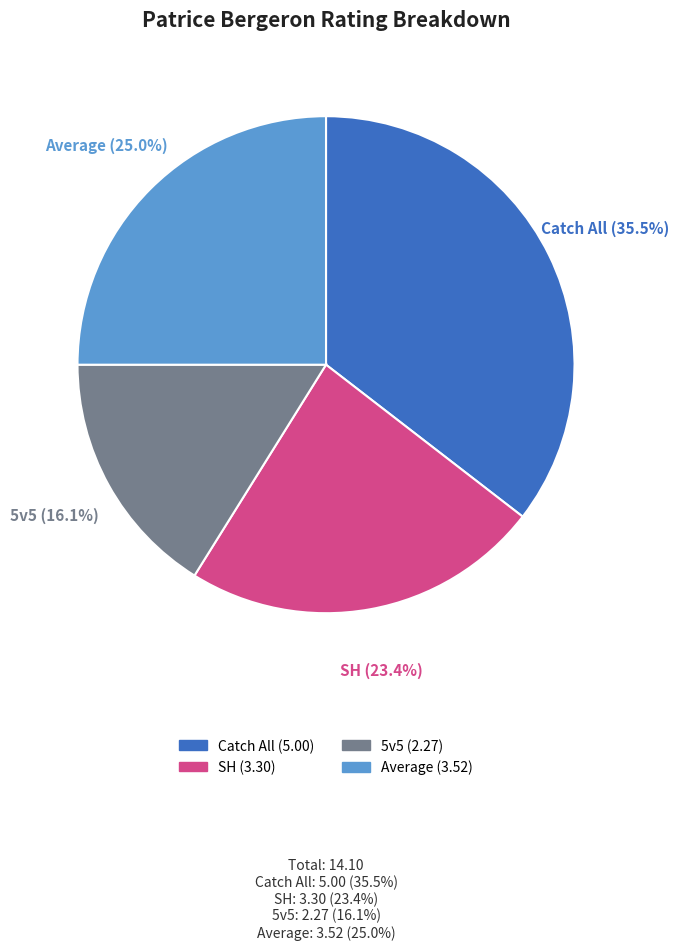

What is the largest slice in the pie chart?

Catch All